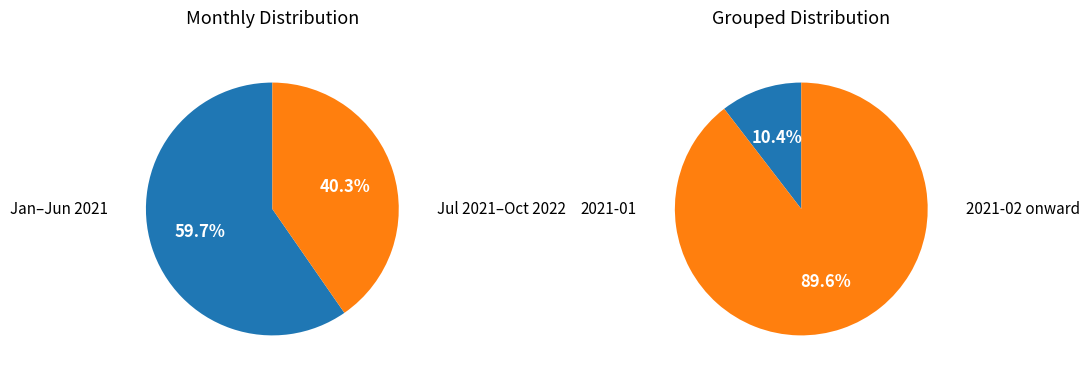

True or false: 2021-08 accounts for 0% of the total.

True